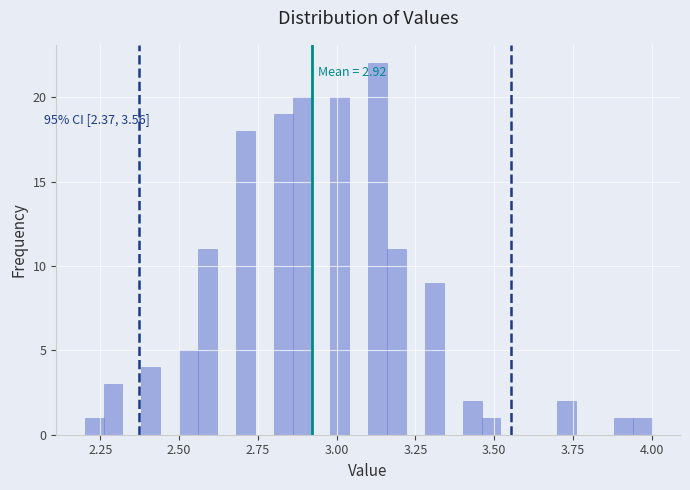

Read against the x-axis, roughly where is the centre of the tallest bar?

3.15